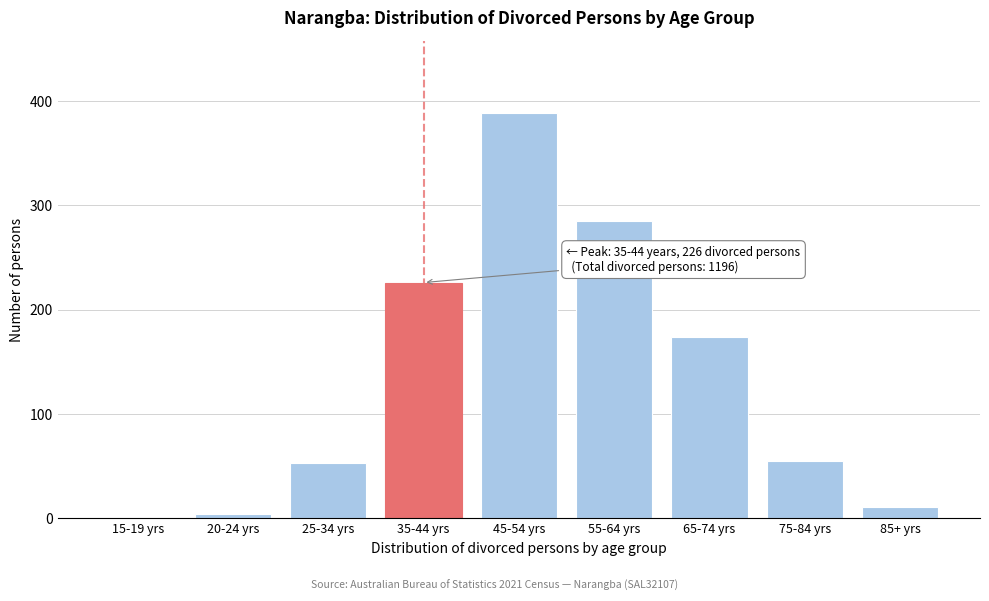

Reading left to right, extract all data points from this chart.

15-19 yrs=0	20-24 yrs=4	25-34 yrs=53	35-44 yrs=226	45-54 yrs=388	55-64 yrs=285	65-74 yrs=174	75-84 yrs=55	85+ yrs=11